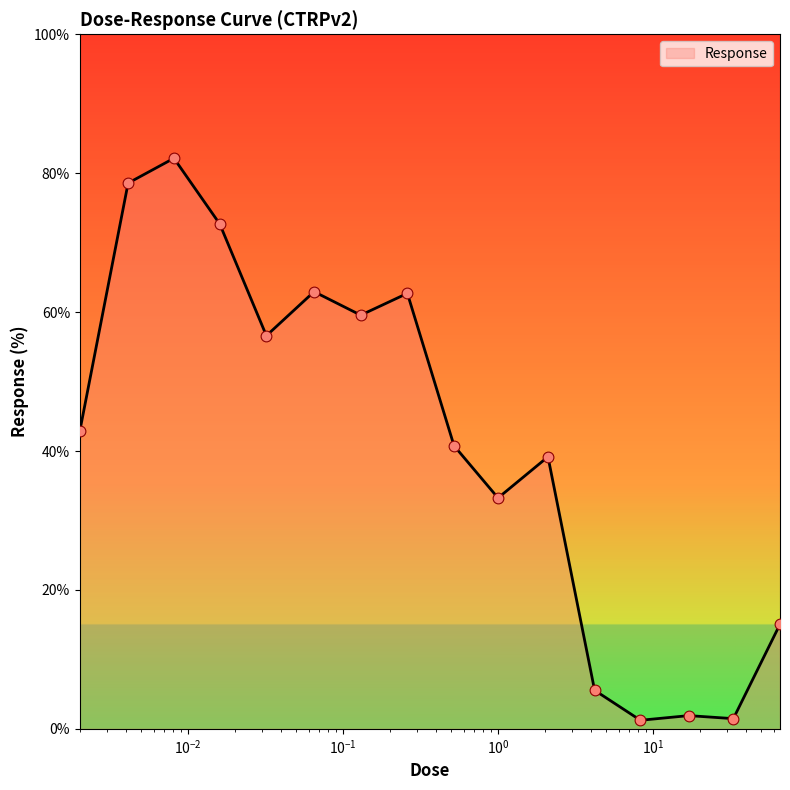

What is the maximum value shown in the chart?

82.2